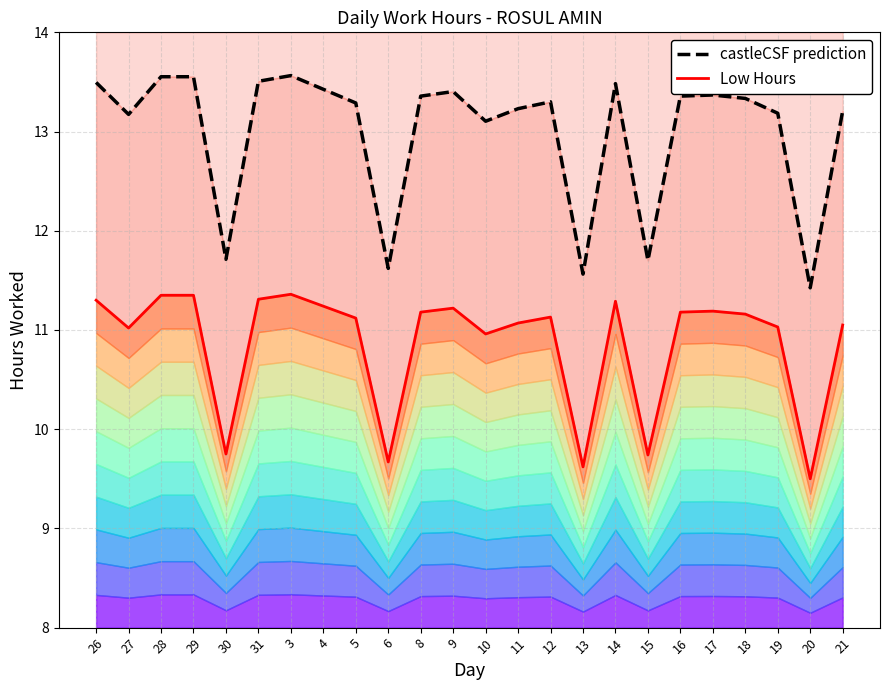

How many data points in castleCSF prediction are above 13?

19